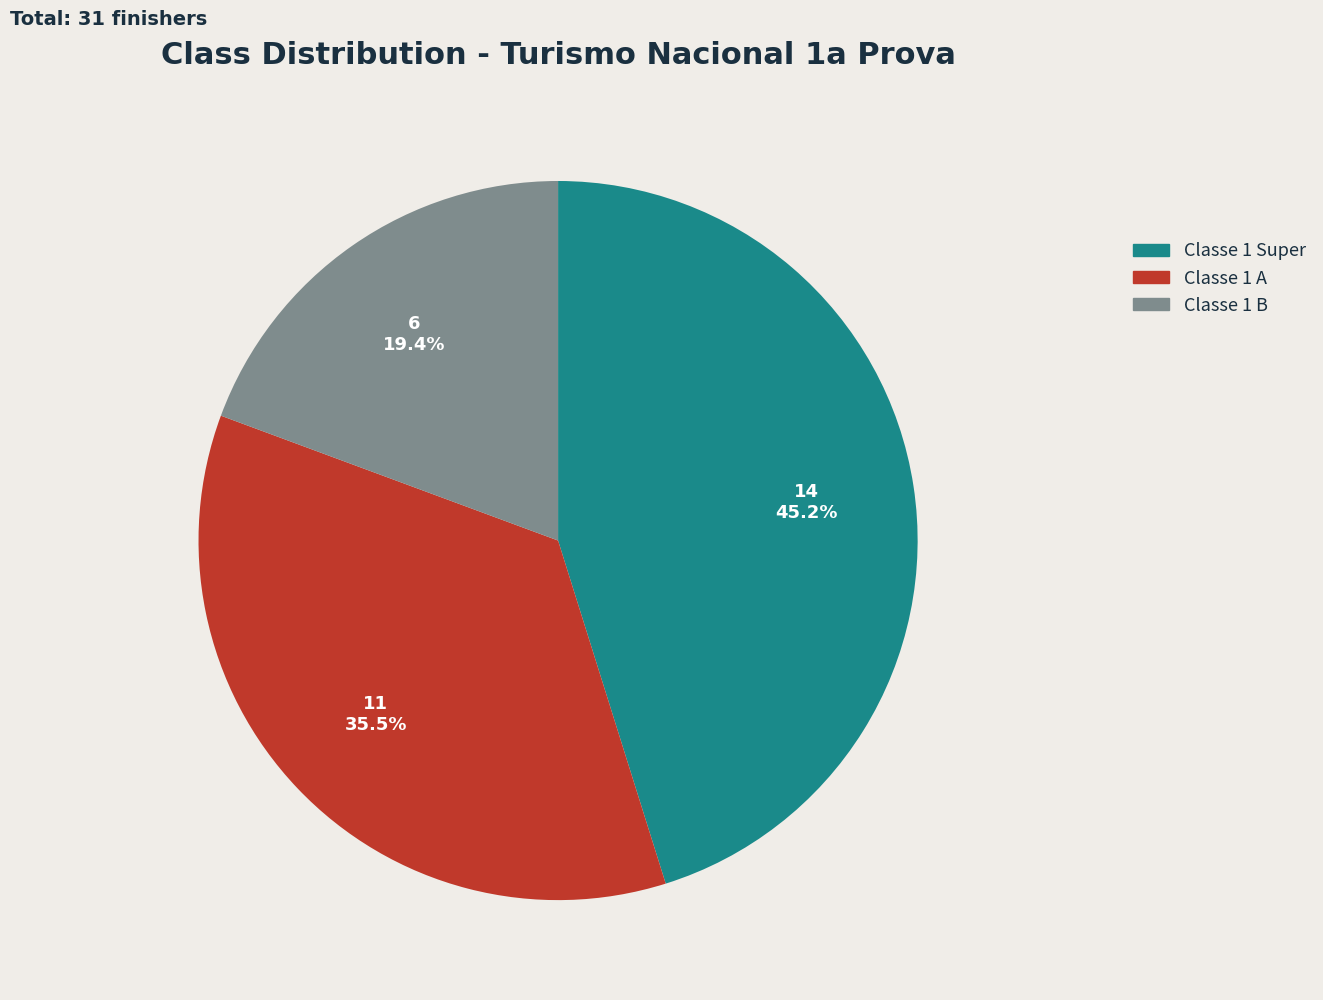

Which slice is the largest?

Classe 1 Super